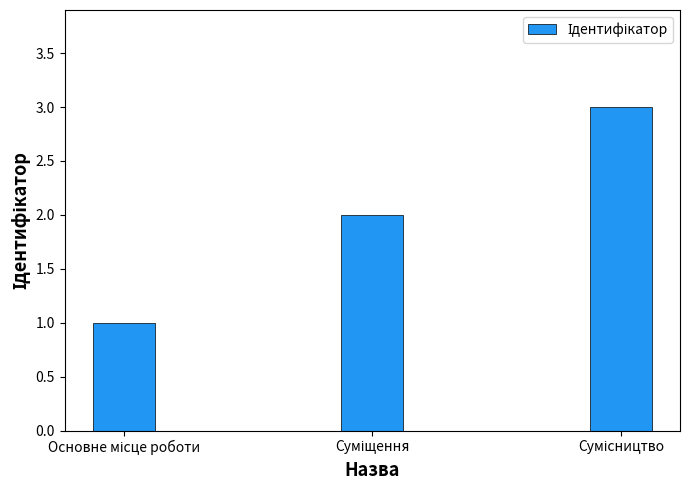

What is the average value?

2